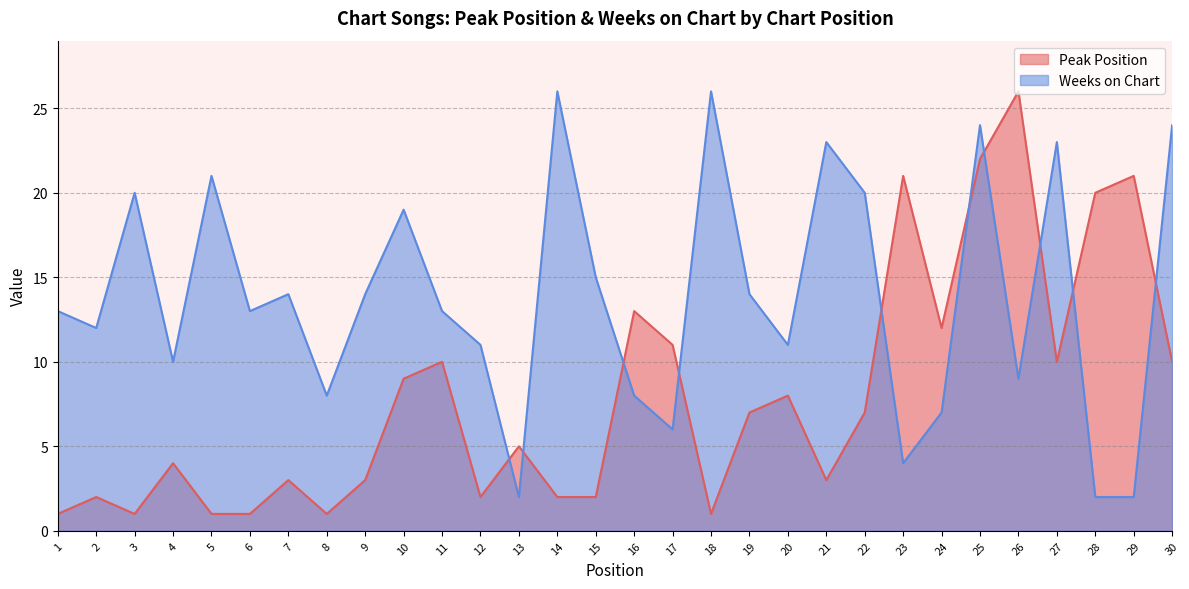

True or false: Weeks on Chart has more than 2 interior local peaks.

True